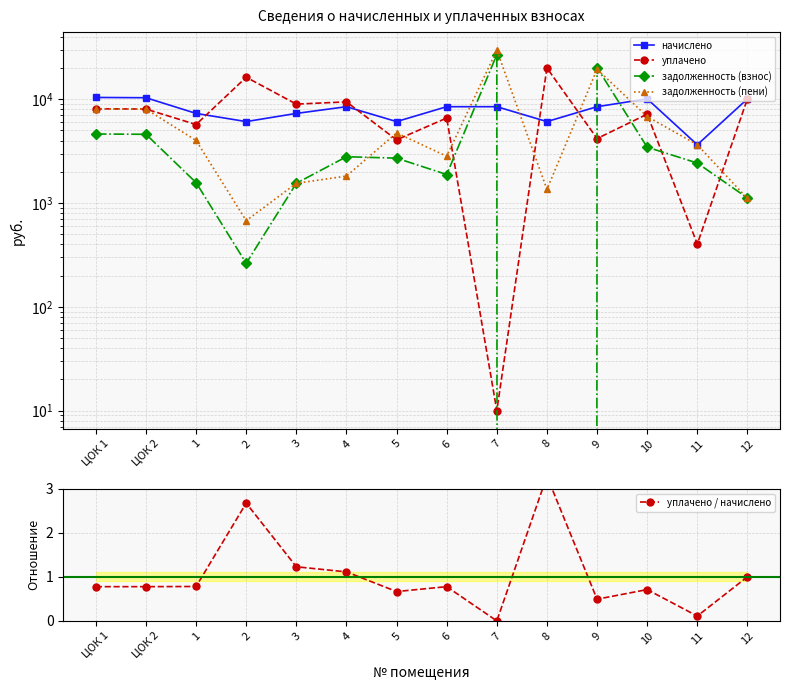

At how many categories does at least one series exceed 17558?

3